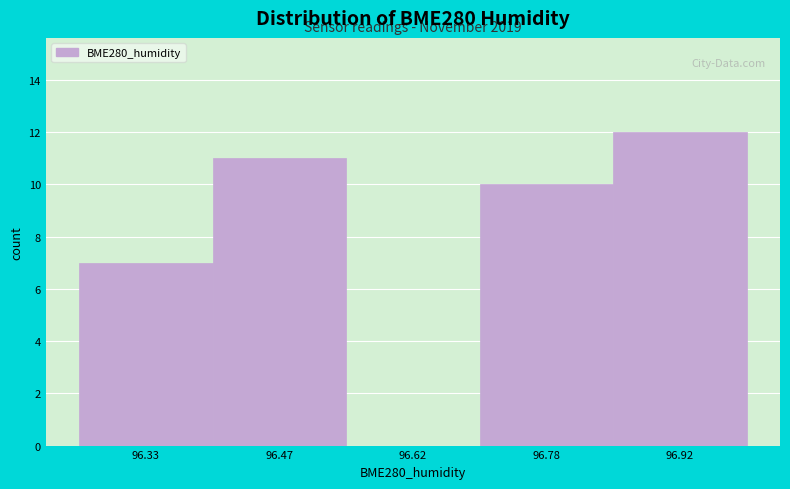

Which range on the x-axis has the tallest bar?

96.85 to 97.00